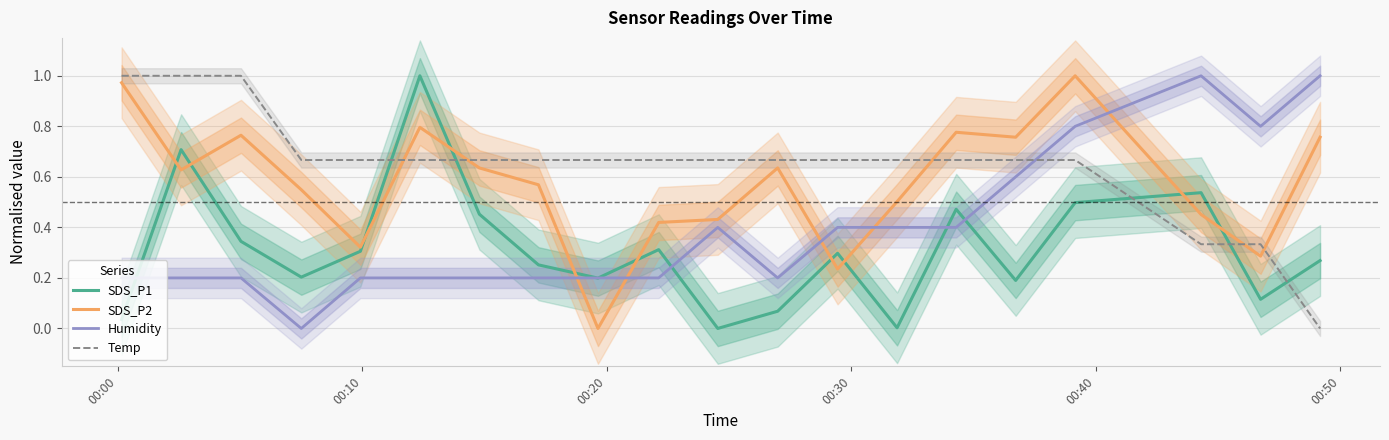

Which series has the largest range (max minus min)?

SDS_P1